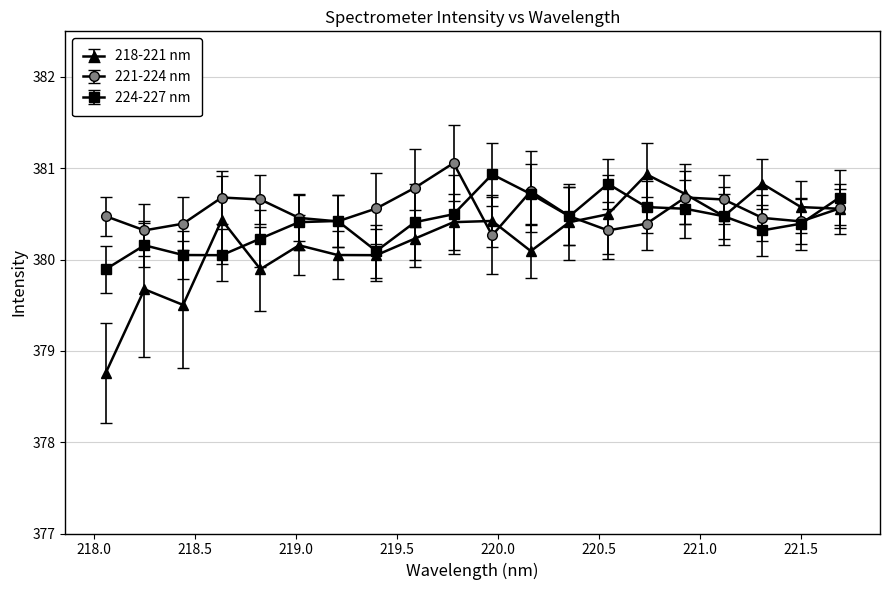

What is the lowest value of the 224-227 nm series?

379.9